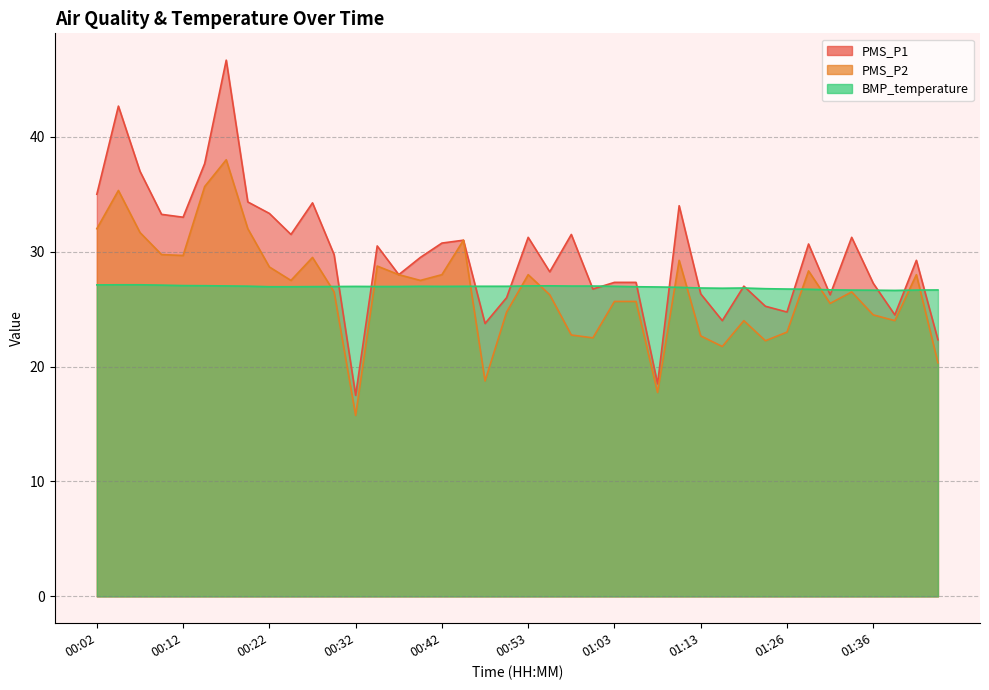

What is the lowest value of the PMS_P2 series?

15.8